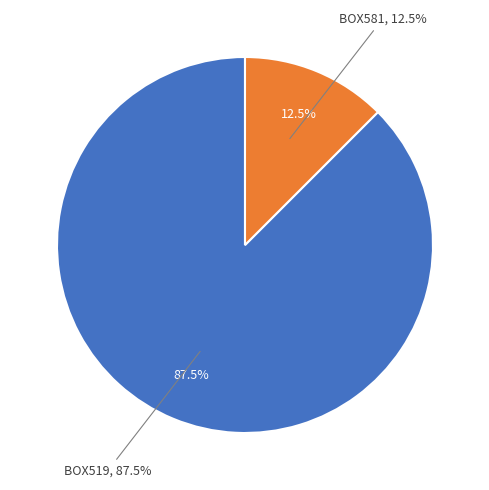

Approximately how many times larger is the value at BOX519 compared to BOX581?

7.0